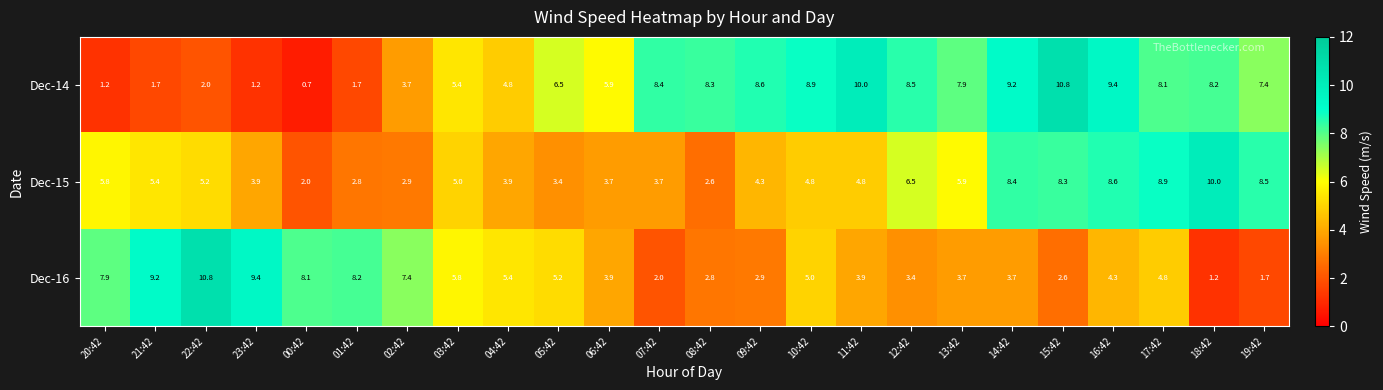

List the series in order of their overall mean, highest first.

Dec-14, Dec-15, Dec-16